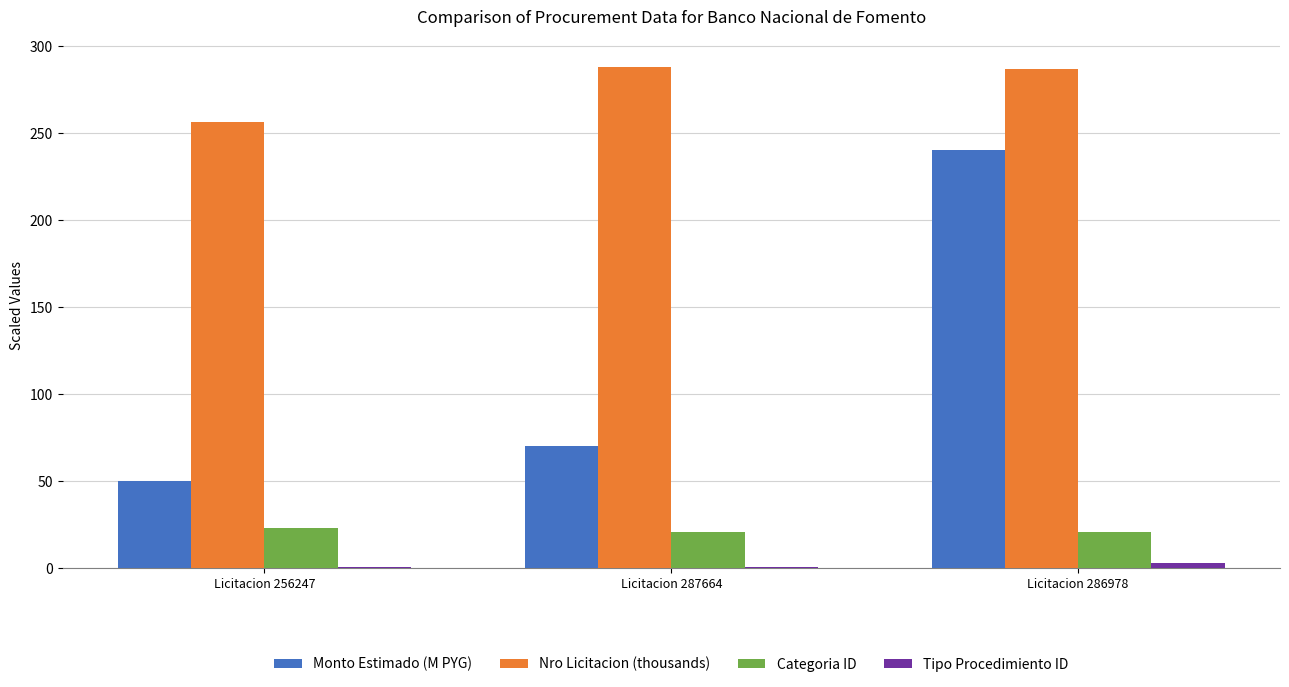

What is the minimum value for Monto Estimado (M PYG)?

50.0